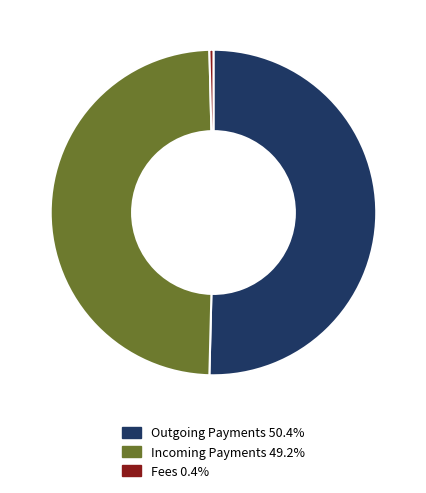

Is there a majority slice in this chart?

Yes